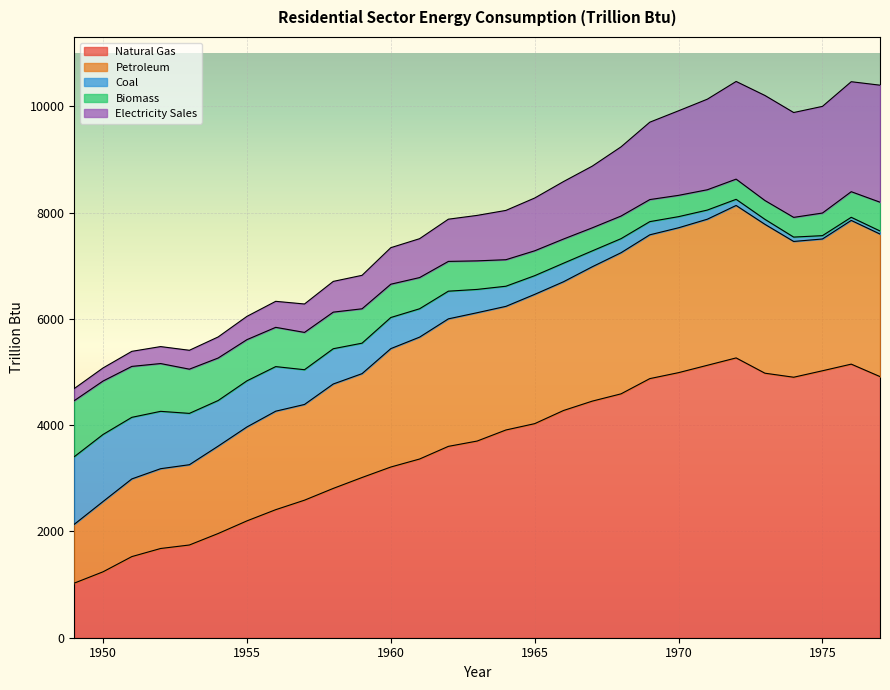

What is the maximum value for Natural Gas?

5264.4